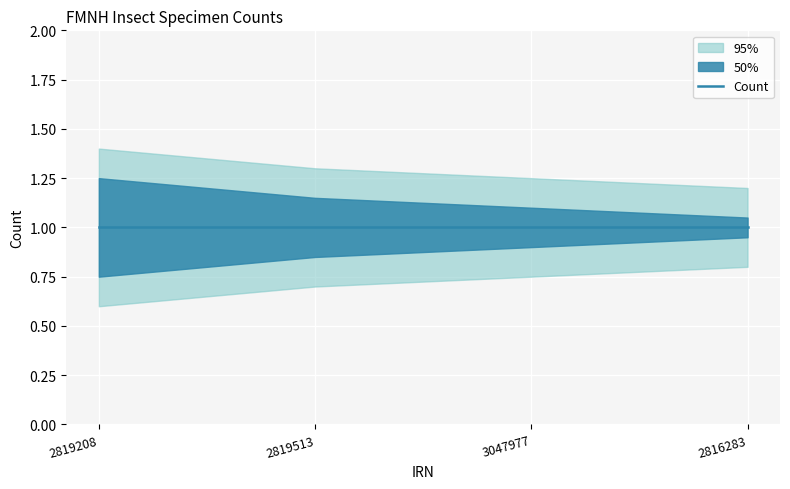

True or false: Count has more than 2 interior local peaks.

False